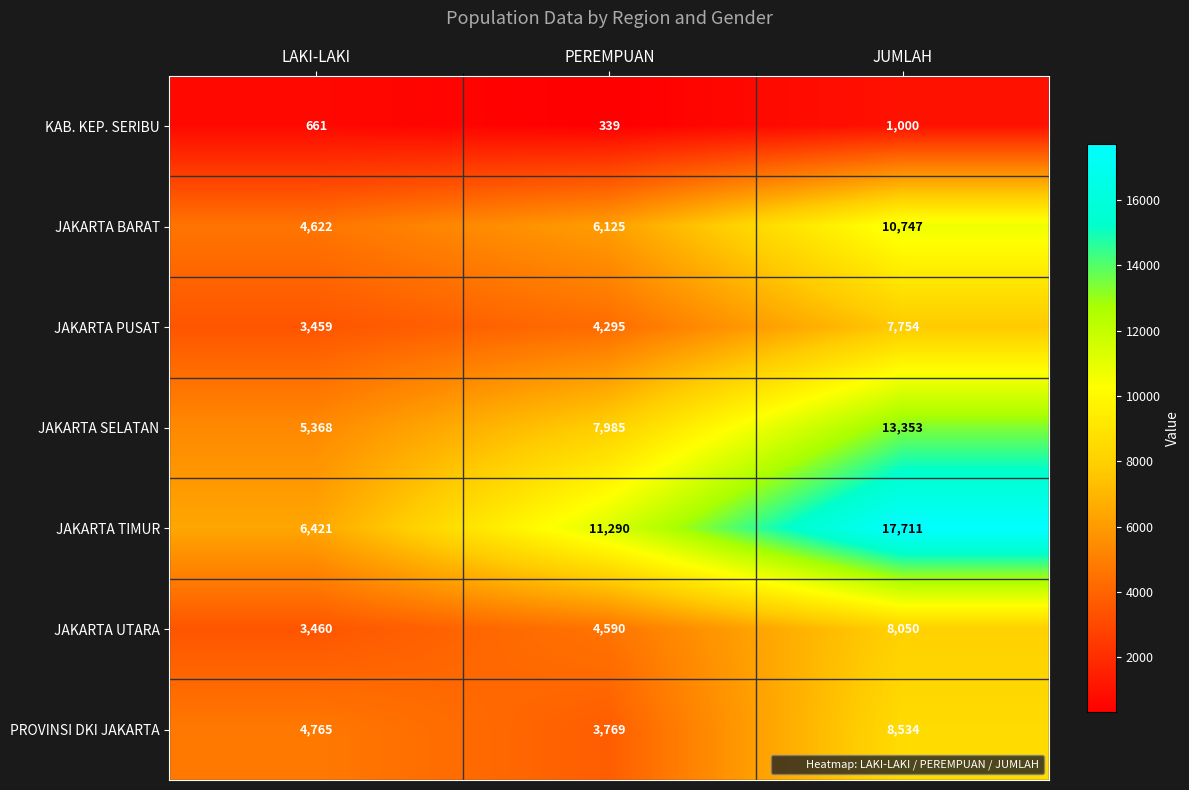

How many JAKARTA BARAT values are between 4622 and 10747?

3